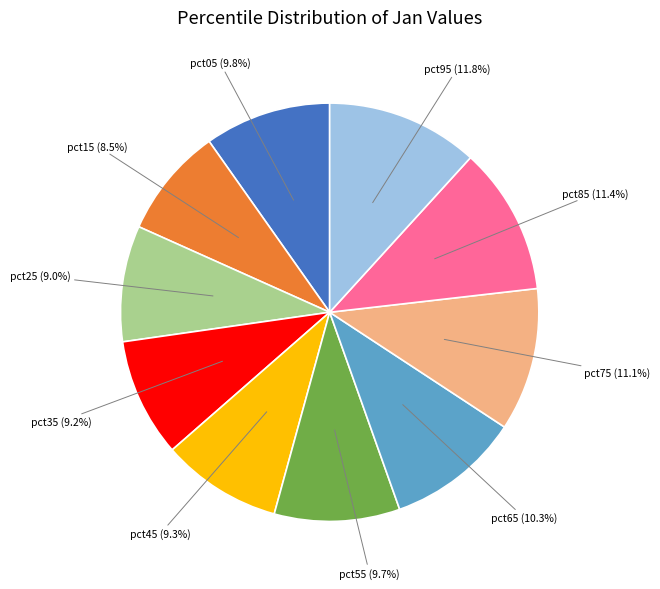

Is there a majority slice in this chart?

No